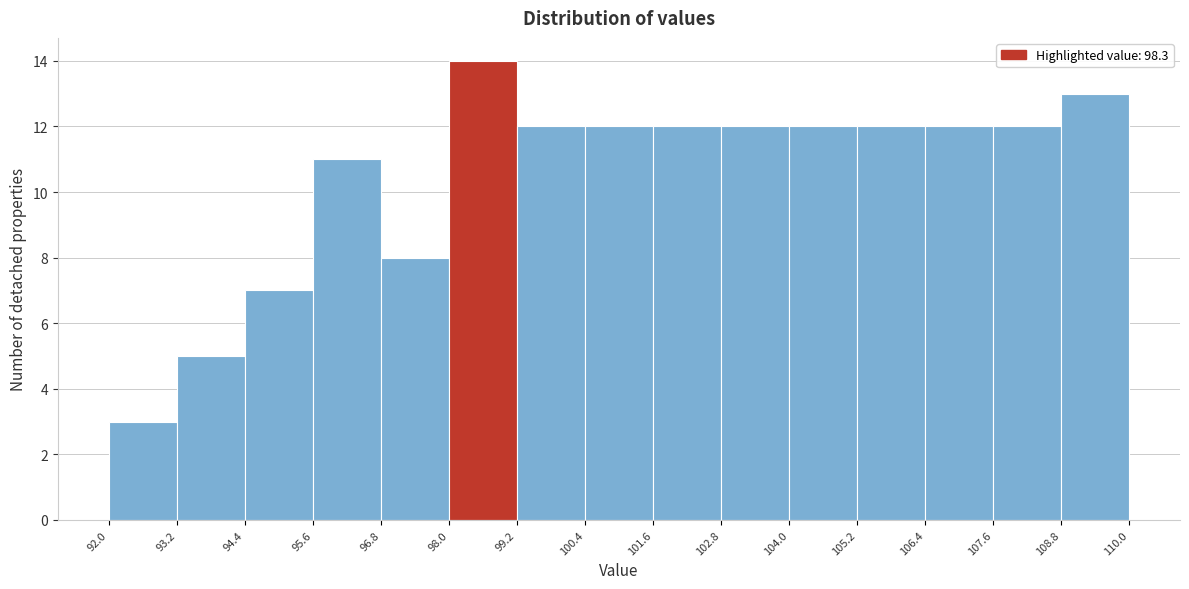

Over which range of the x-axis is the bar tallest?

98.0 to 99.2